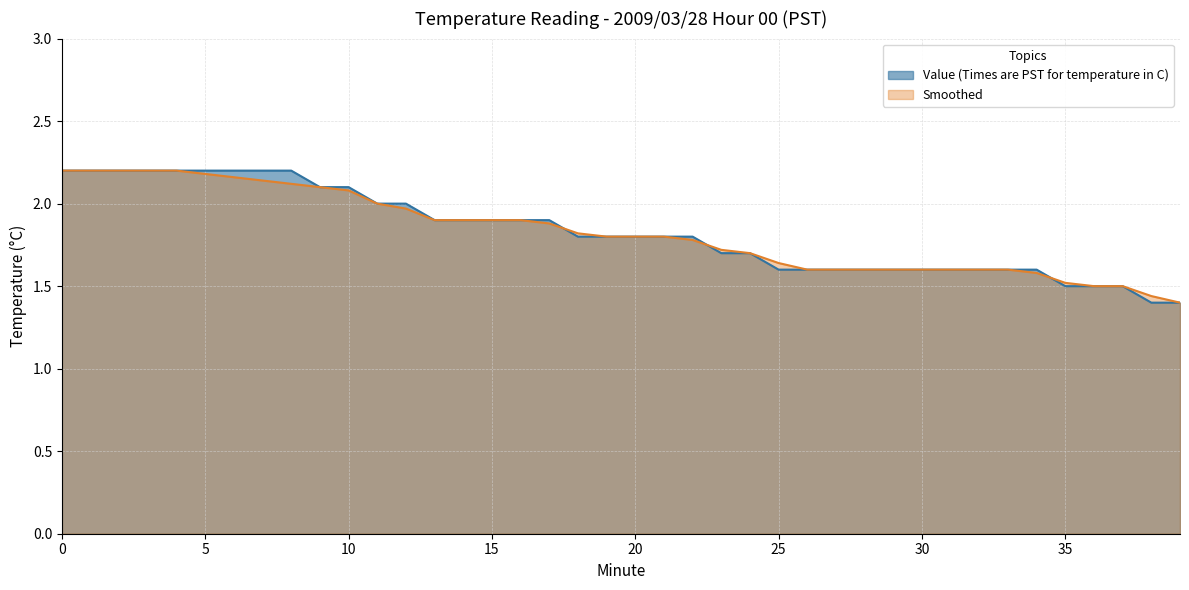

At how many categories does at least one series exceed 1?

40